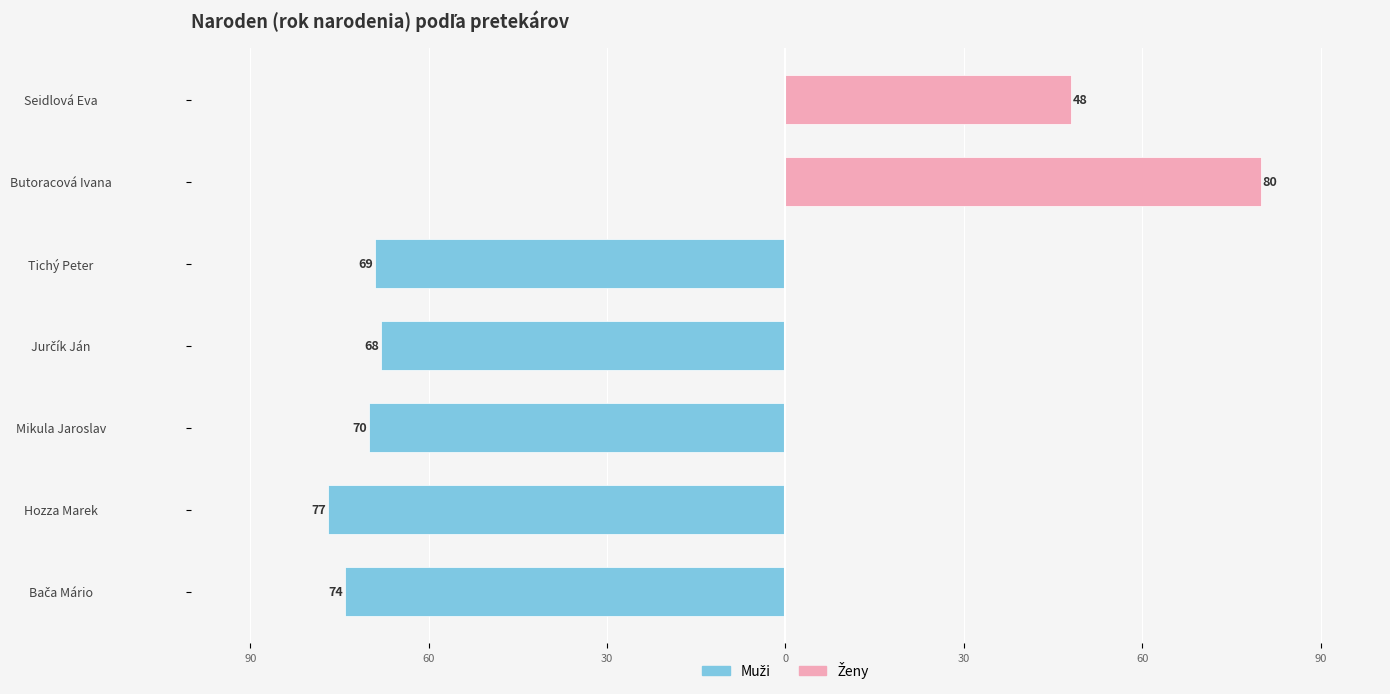

Count the number of categories in the chart.

7